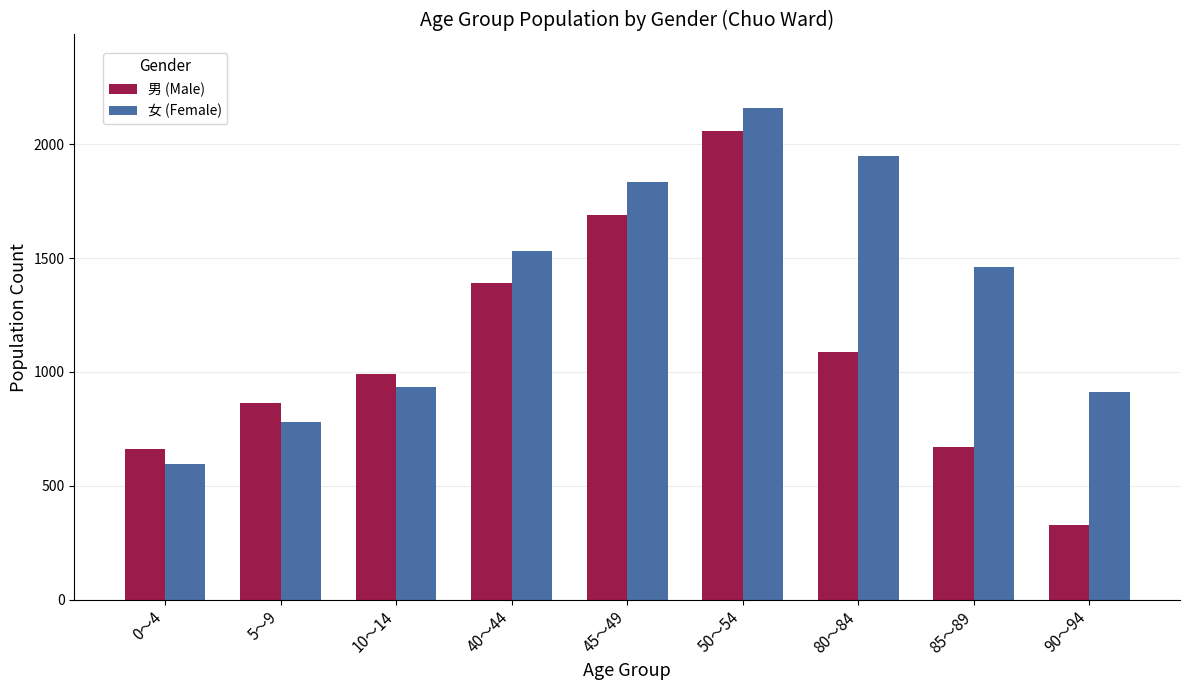

What is the spread (max minus min) of values at 85～89?

790